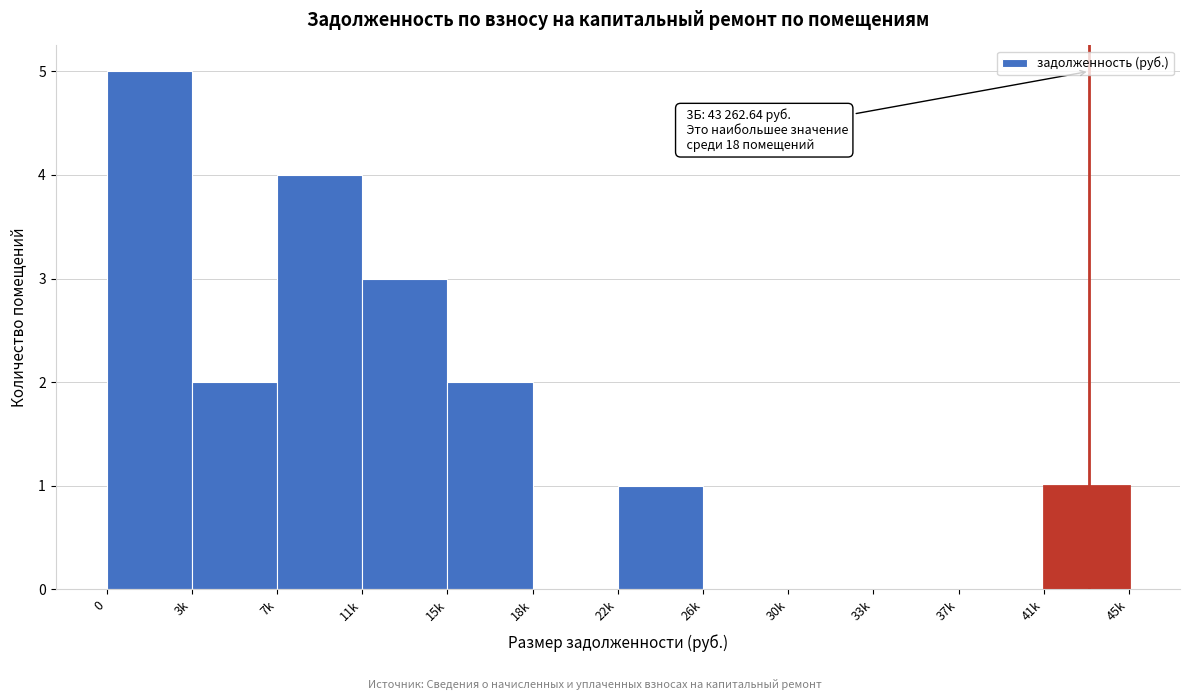

Reading left to right, what are all the values shown in this chart?

0=5	3k=2	7k=4	11k=3	15k=2	18k=0	22k=1	26k=0	30k=0	33k=0	37k=0	41k=1